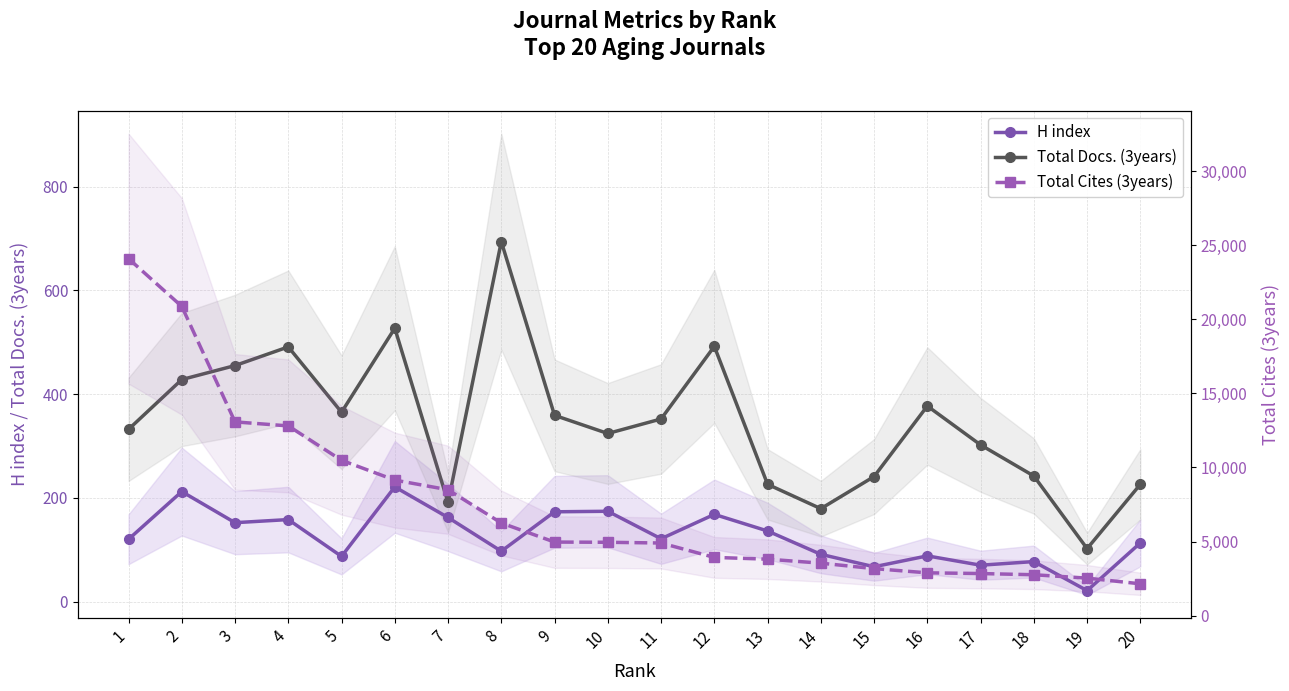

Is this an area chart (filled region under the line)?

No